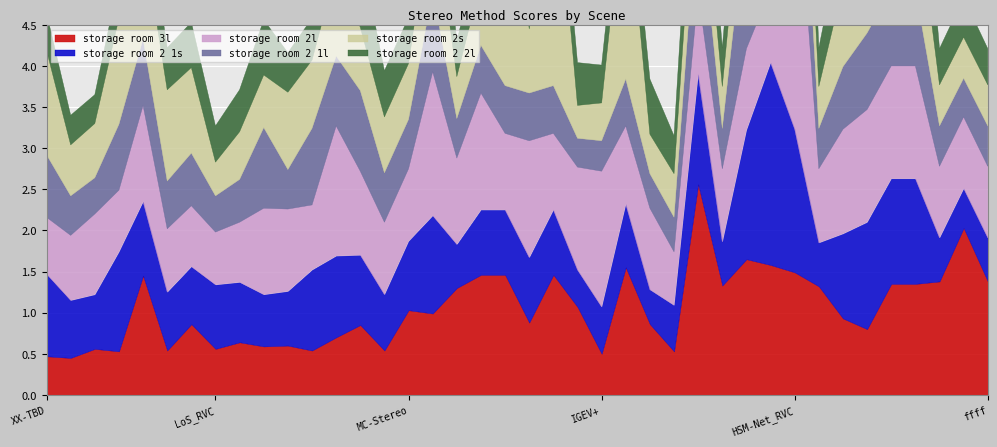

Between xx1 and ffff, which is larger?

xx1